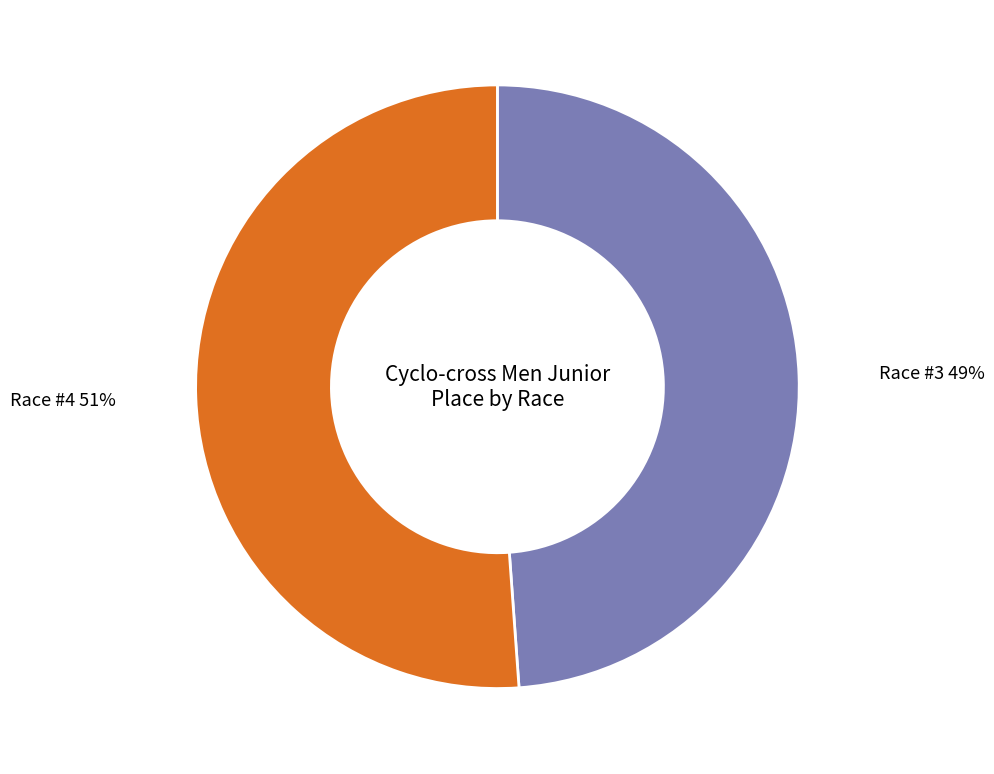

To the nearest percent, what is the average slice percentage?

50%